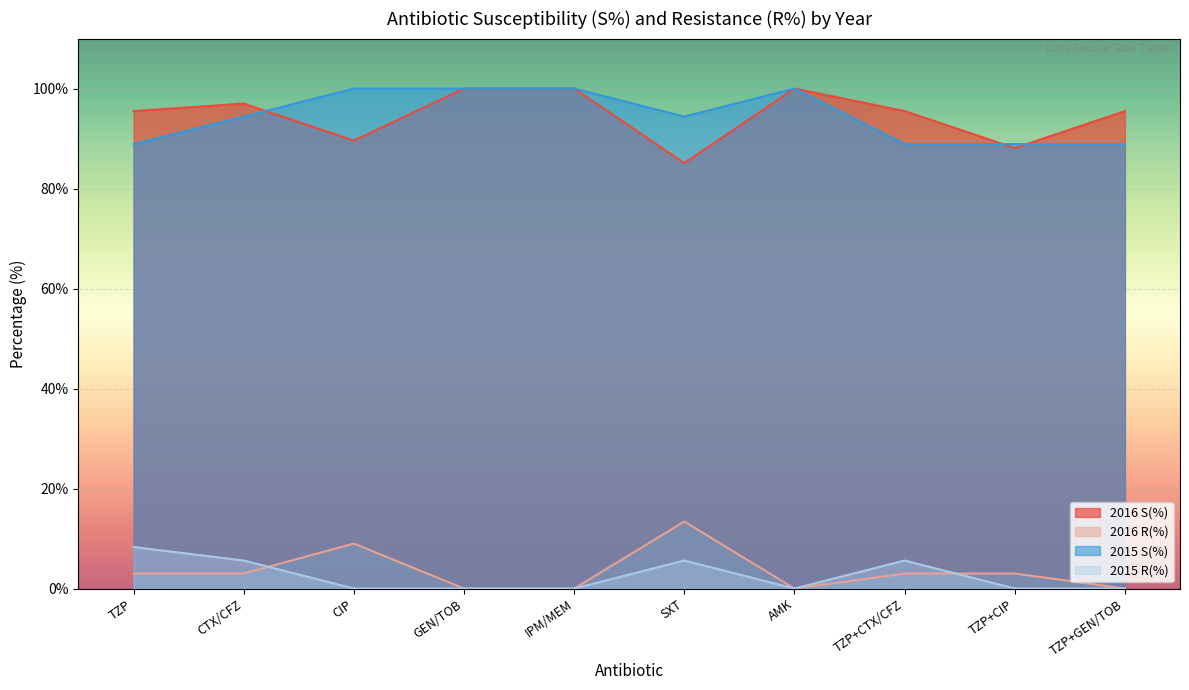

Where is the first local maximum for 2015 R(%)?

SXT